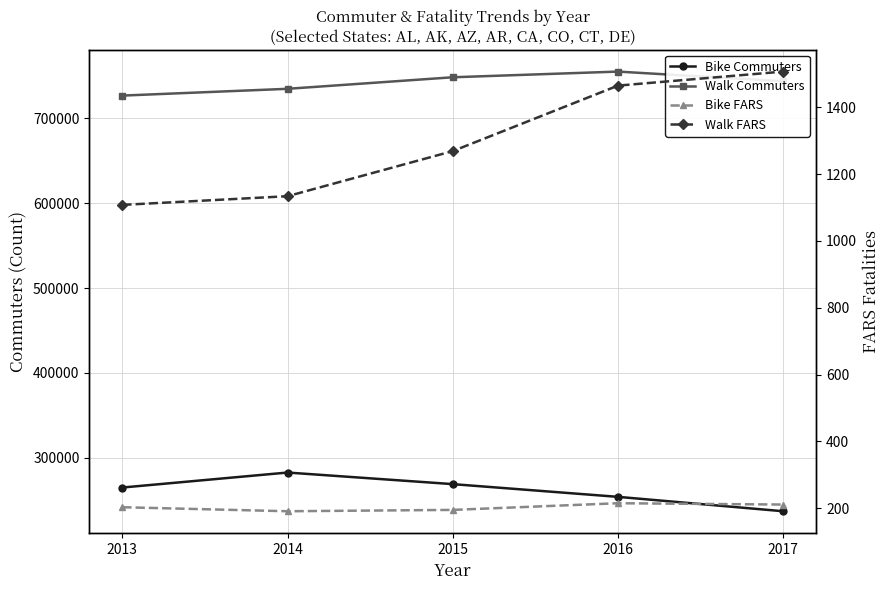

What is the value of the Walk Commuters point at the 5th from the left?

743617